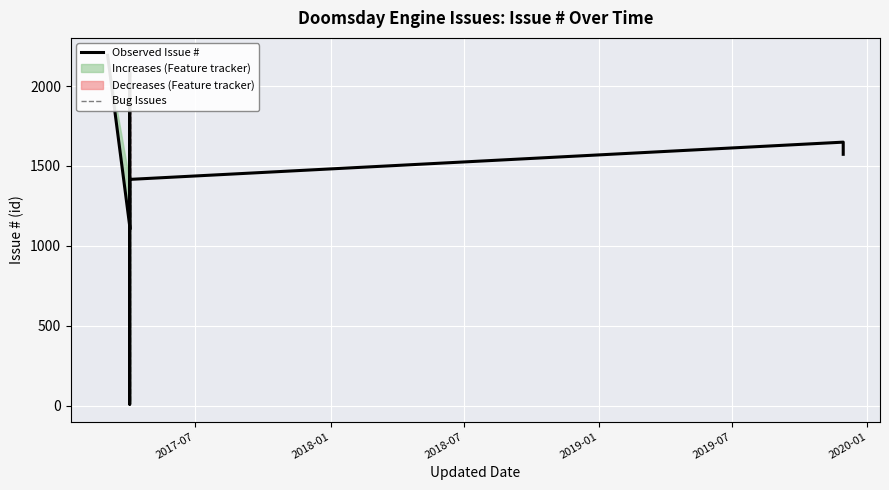

Is this an area chart (filled region under the line)?

No